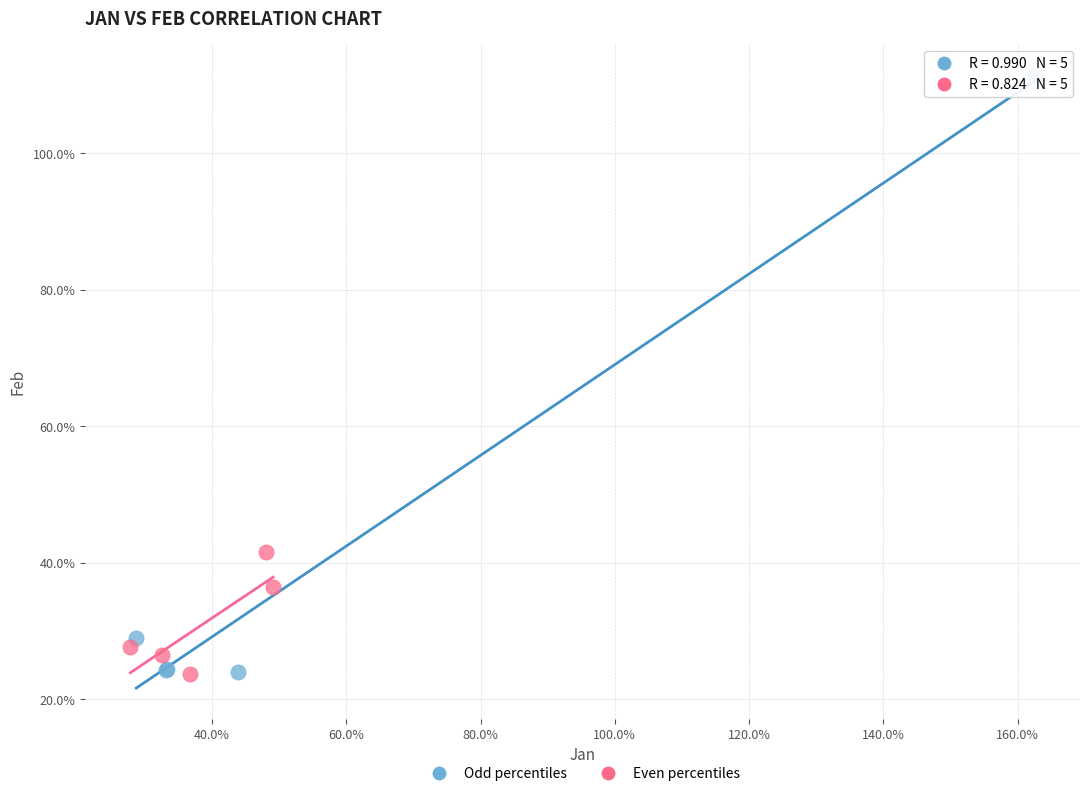

Which series has the widest spread of Y values?

Odd percentiles